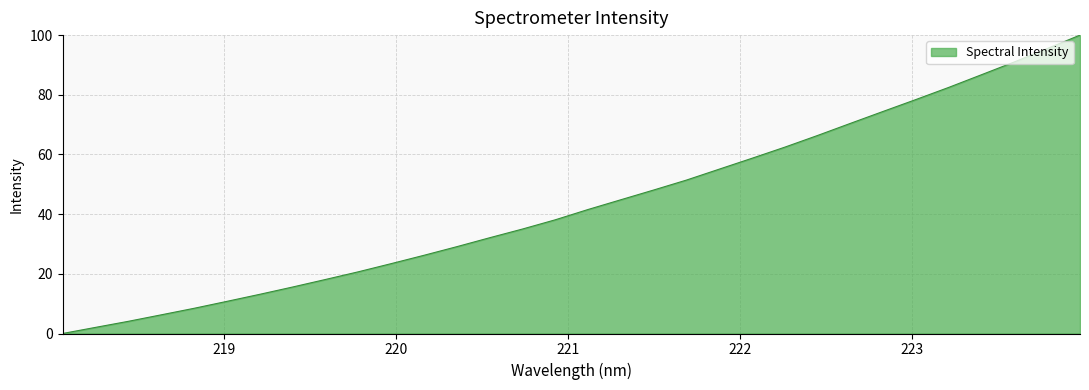

Does the chart have visible grid lines?

Yes